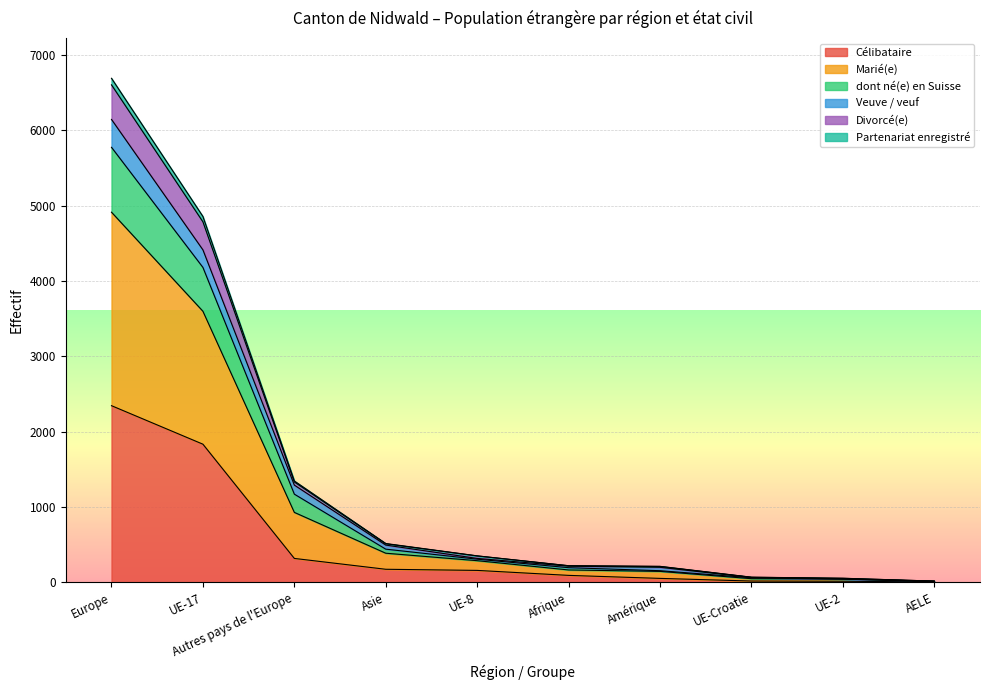

Which has a higher value, Afrique or AELE?

Afrique